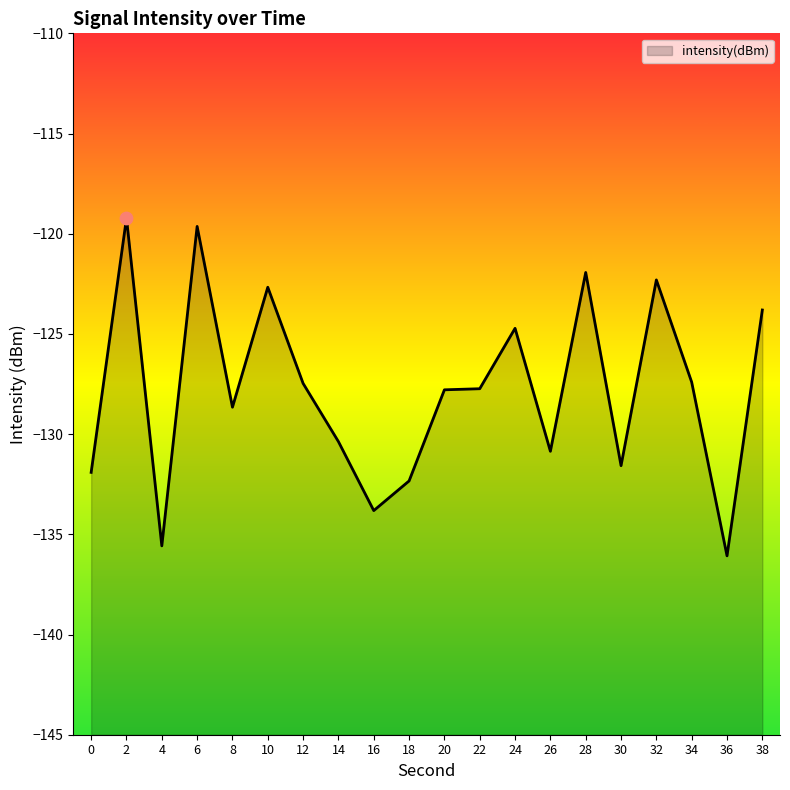

What is the change in value from 8 to 26?

-2.2